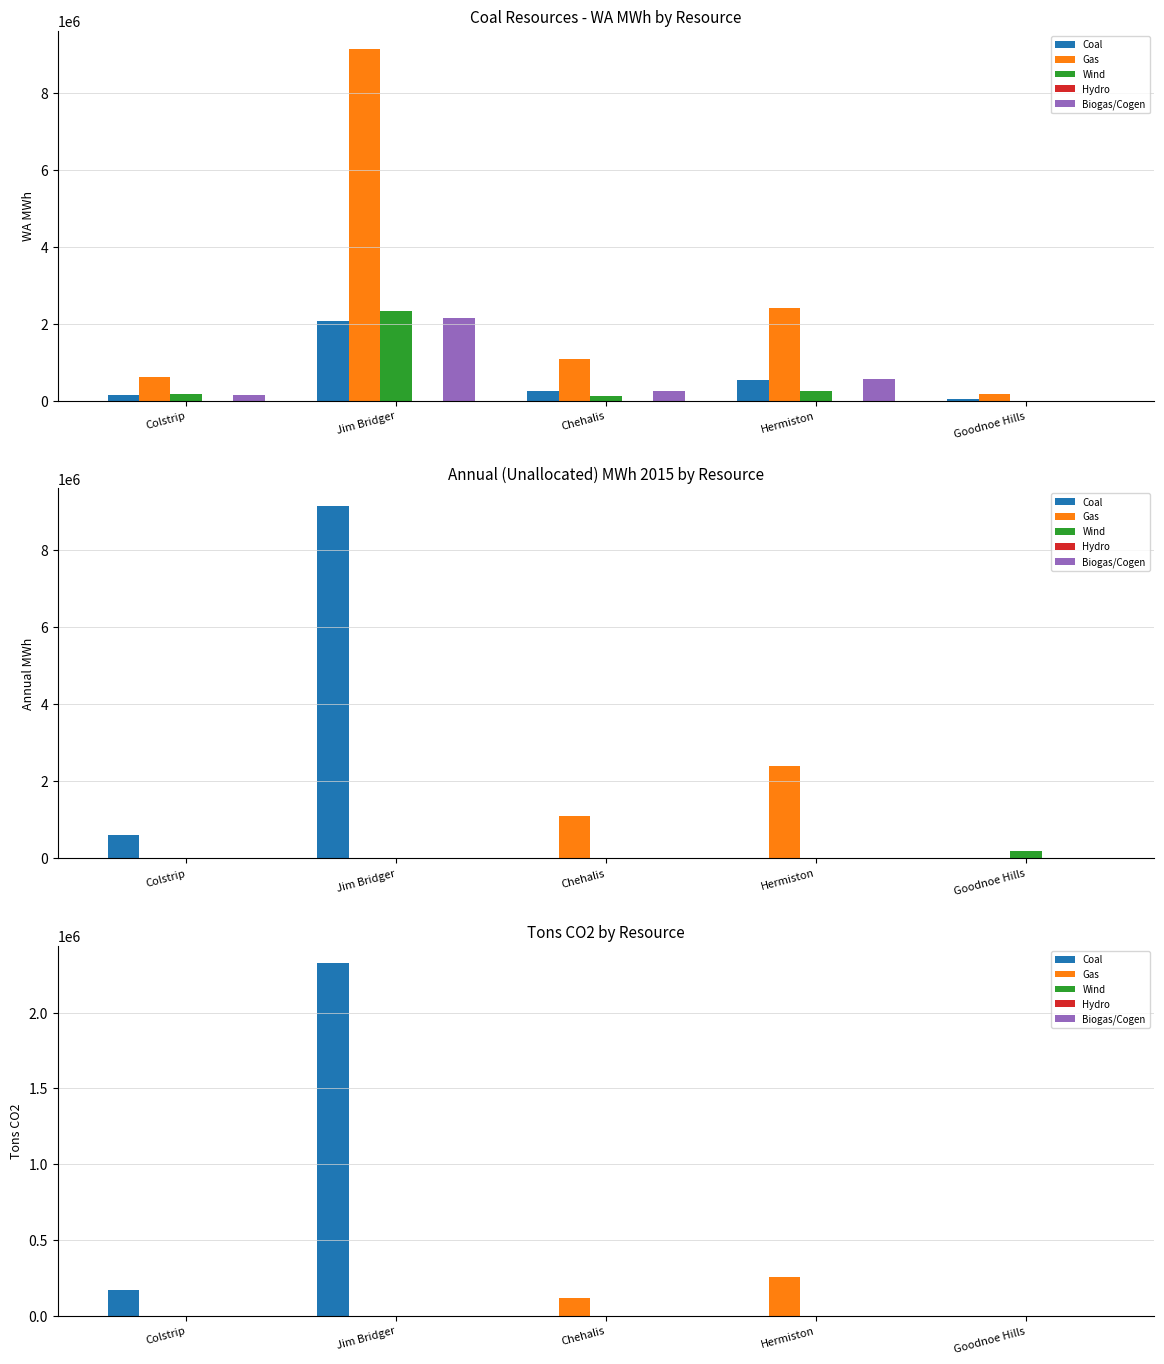

Which category has the lowest value across all series?

Chehalis